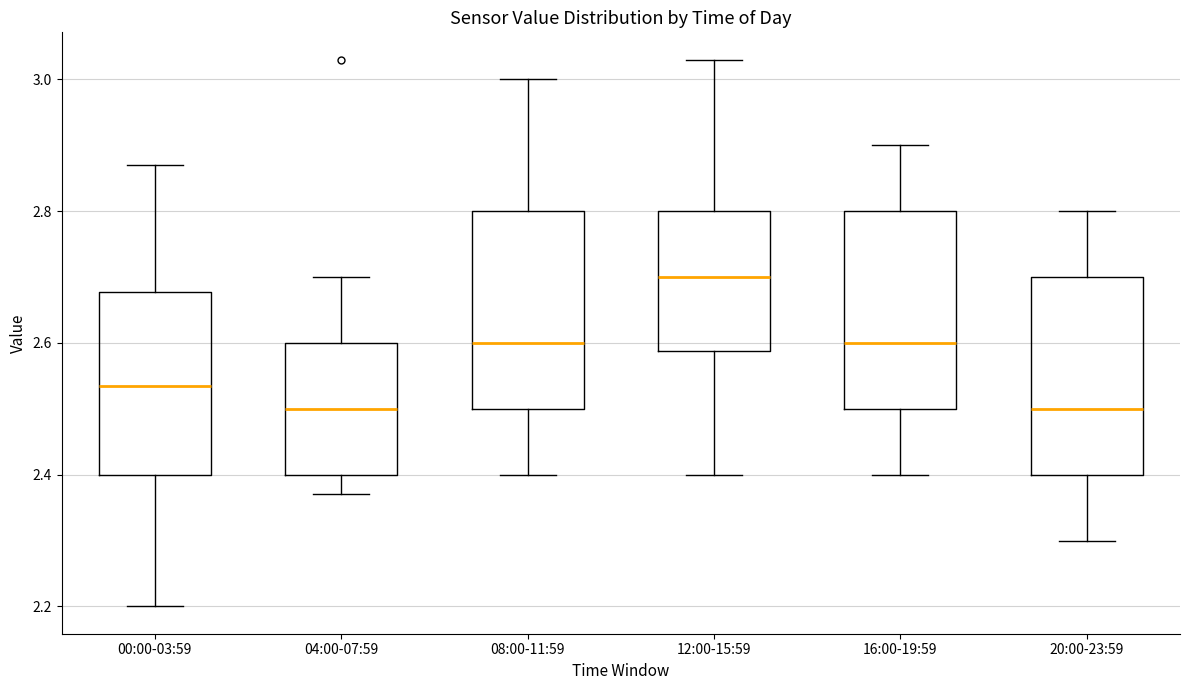

Where does the median line of the box for 12:00-15:59 sit on the y-axis? The values are not printed on the chart, so give them approximately, as read against the axis.

2.70